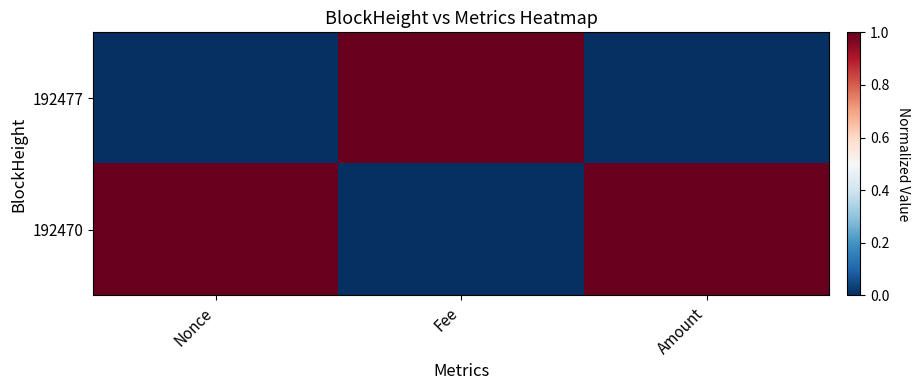

What is the total value across all series at Nonce?

1